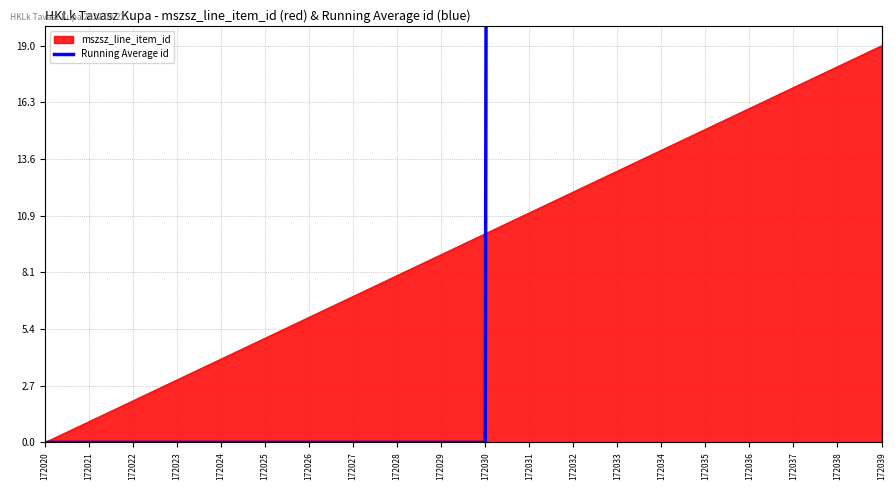

Which has a higher value, 172035 or 172030?

172035